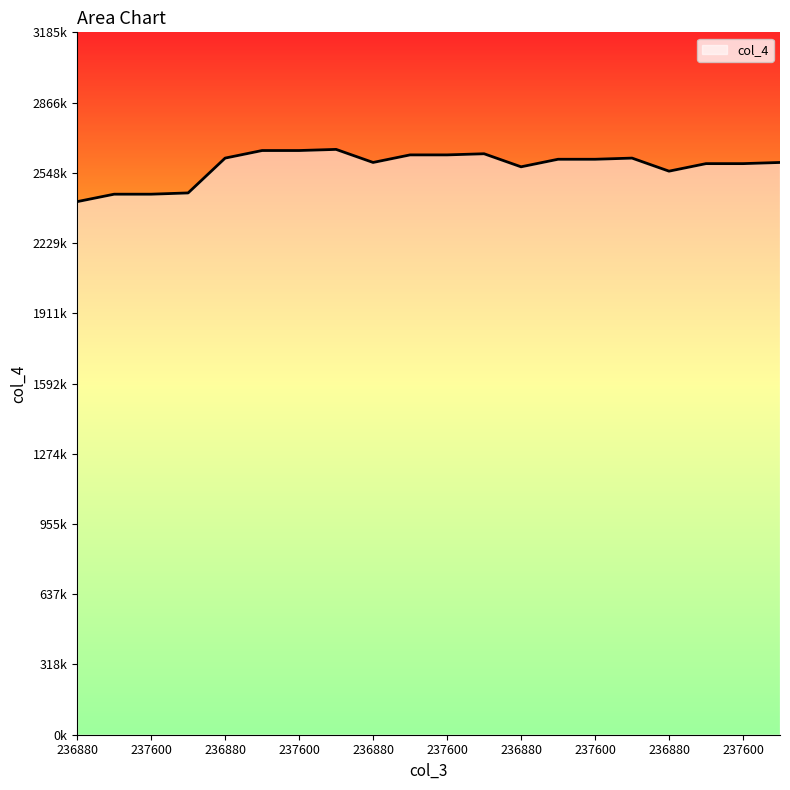

What is the sum of all values?

51570800